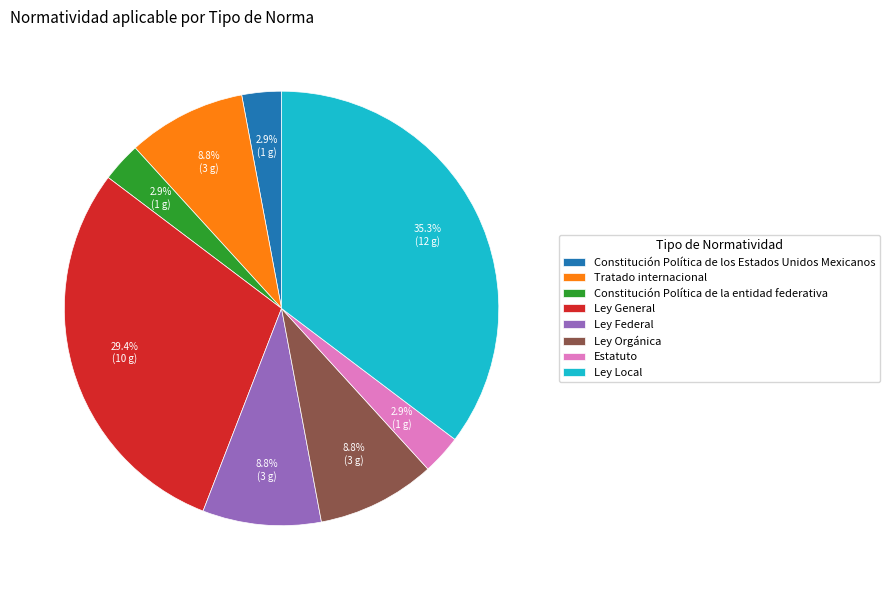

Does Ley Local represent more than half of the total?

No